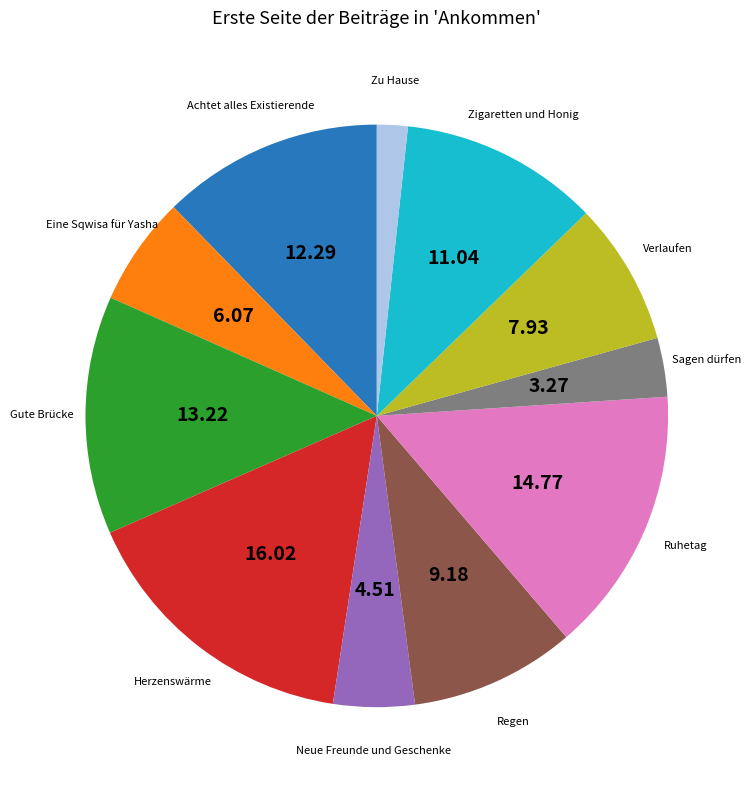

Combined, do Gute Brücke and Regen account for over 50%?

No